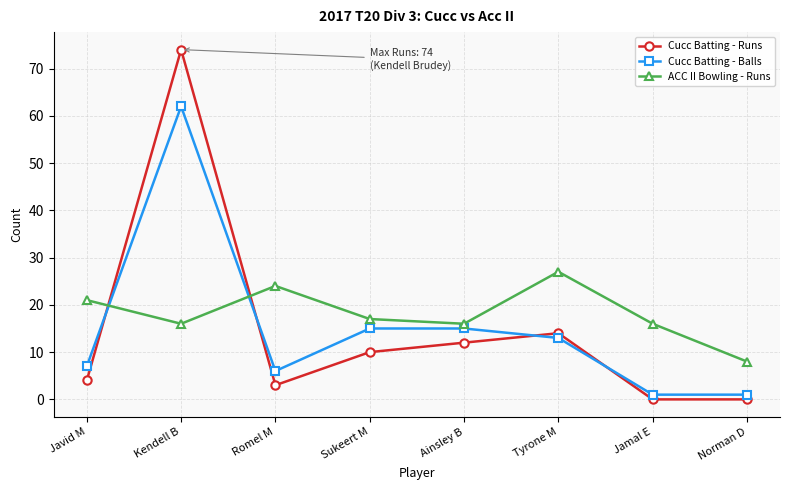

What is the label of the 7th point from the left?

Jamal E